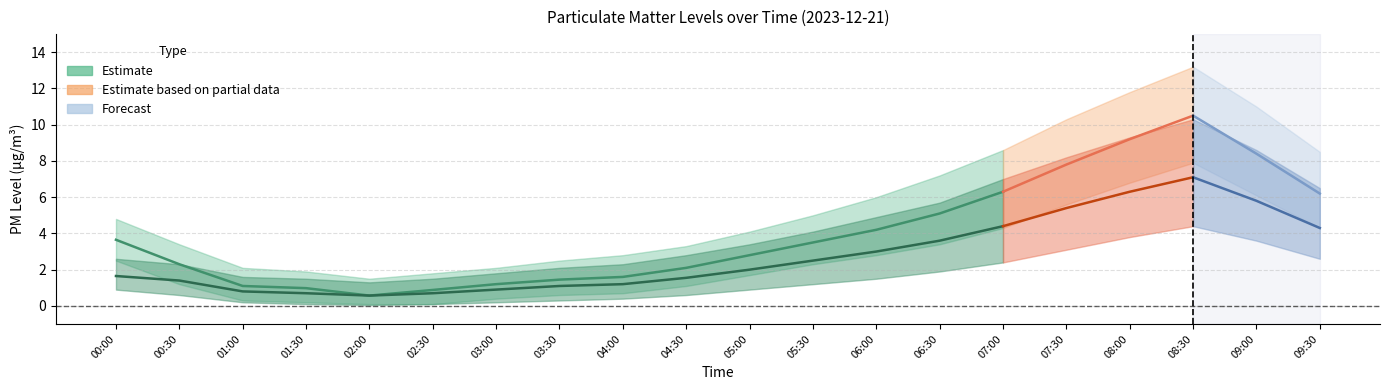

Which has a higher value, 06:30 or 09:00?

09:00